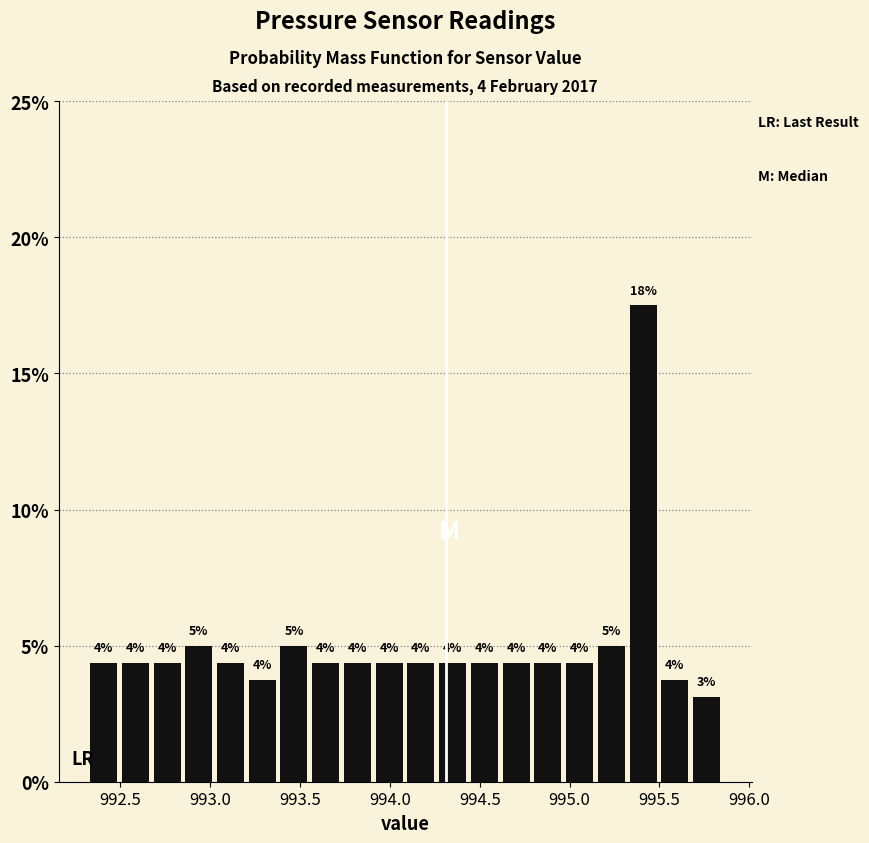

Around what value on the x-axis is the tallest bar? Give the approximate position of its centre, as read against the axis.

995.40